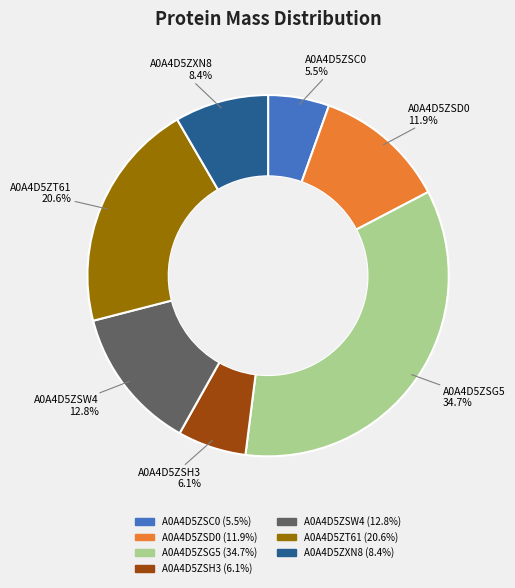

Rank the categories by value from highest to lowest.

A0A4D5ZSG5 (34.7%), A0A4D5ZT61 (20.6%), A0A4D5ZSW4 (12.8%), A0A4D5ZSD0 (11.9%), A0A4D5ZXN8 (8.4%), A0A4D5ZSH3 (6.1%), A0A4D5ZSC0 (5.5%)